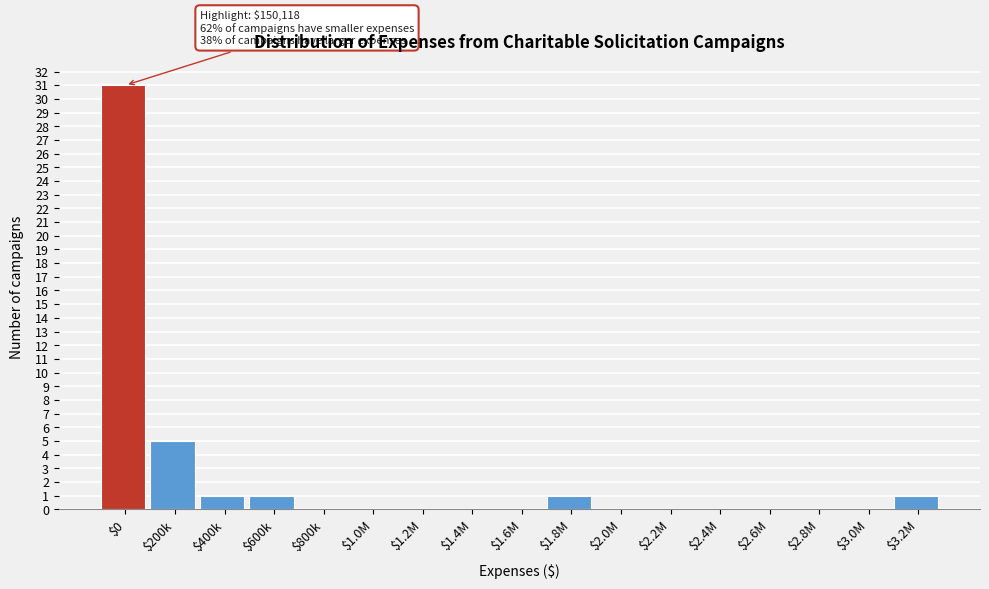

What is the greatest value displayed?

31